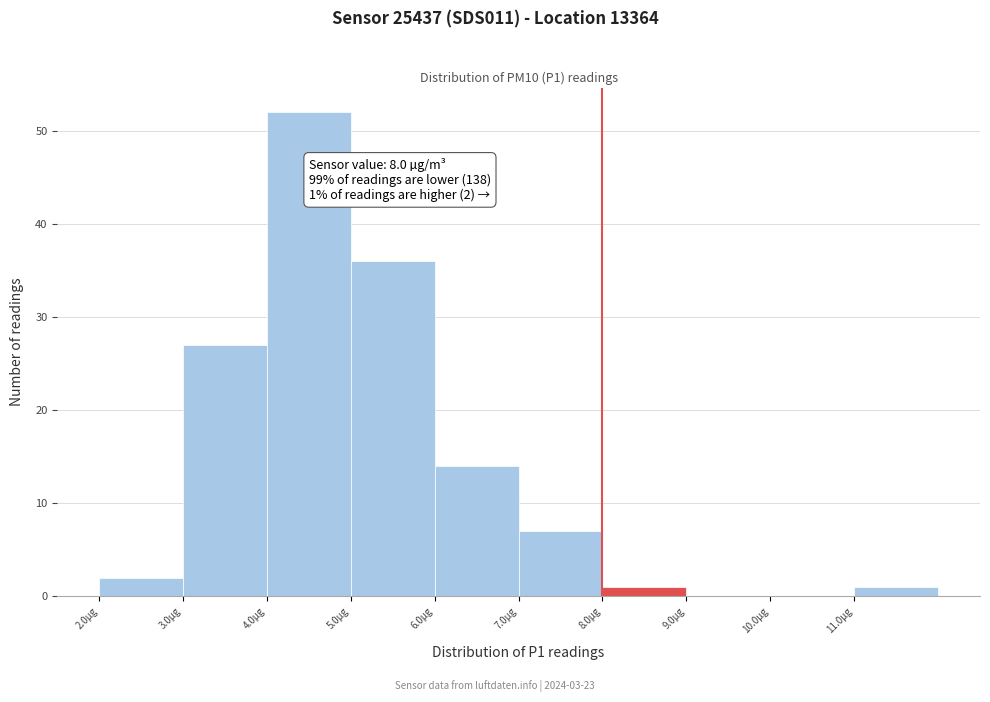

Which range on the x-axis has the tallest bar?

4 to 5